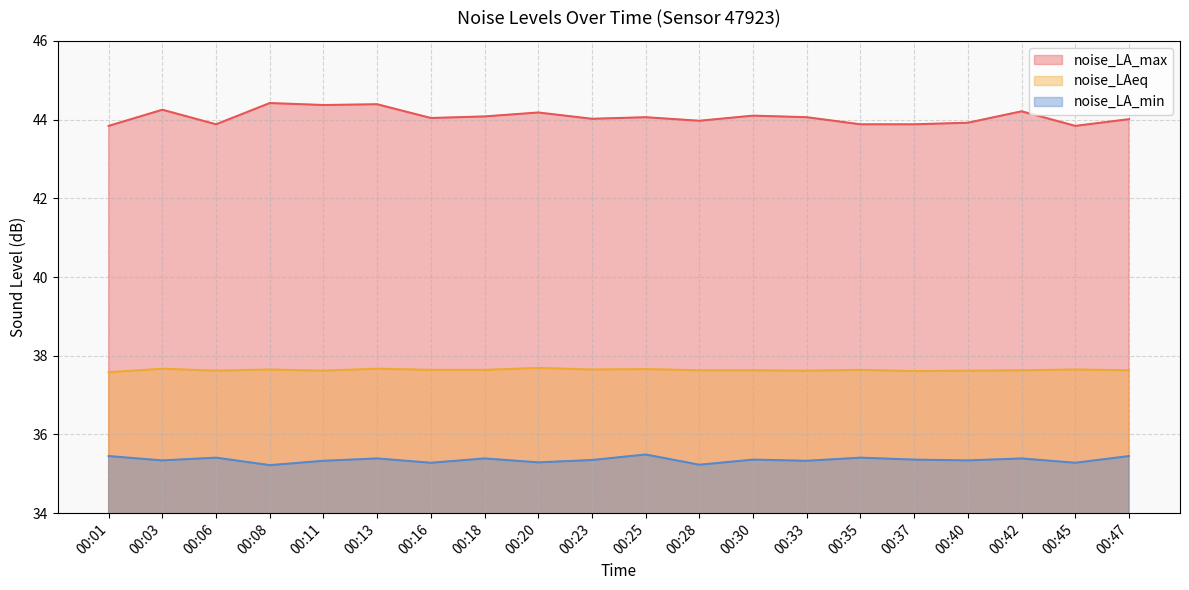

How many values in the noise_LA_max series are below 44?

7